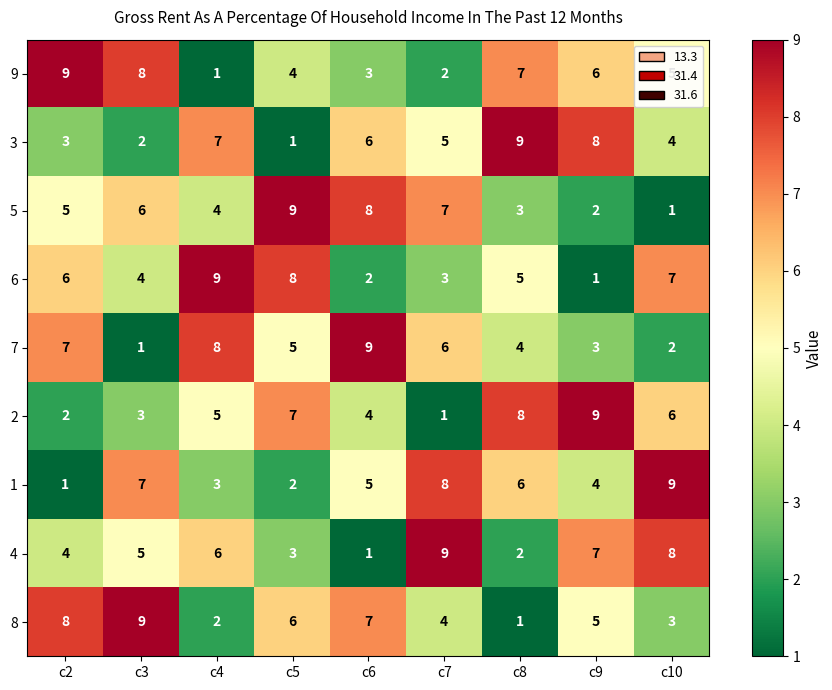

What is the sum of the 7 values at c10 and c5?

7